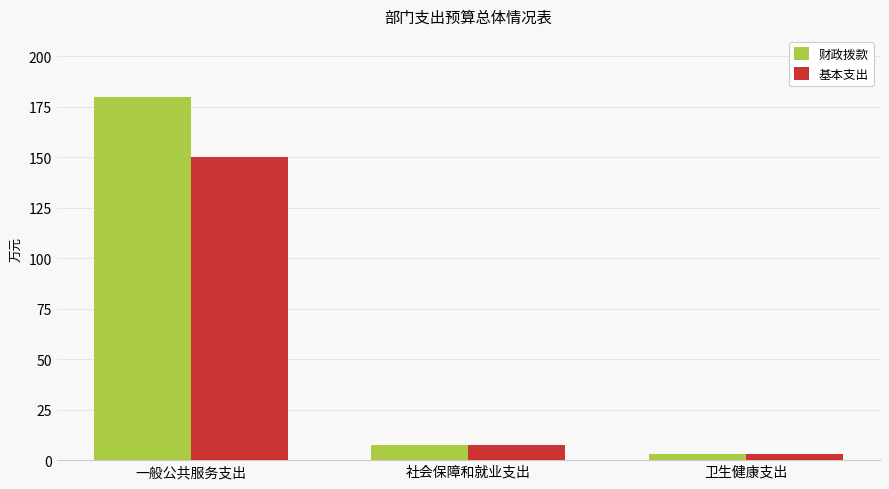

List the series in order of their overall mean, highest first.

财政拨款, 基本支出